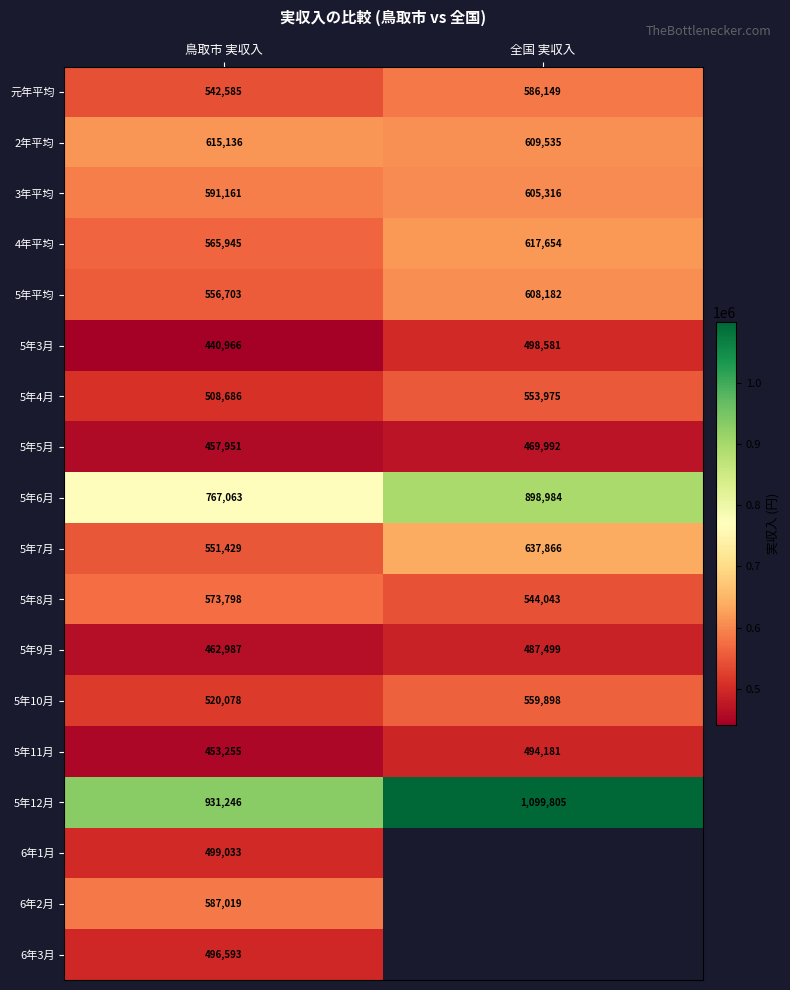

How many 2年平均 values are between 609535 and 615136?

2